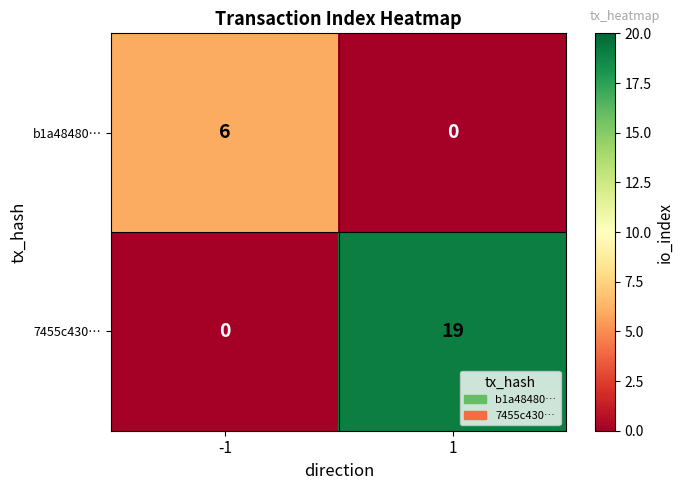

List the series in order of their peak value, highest first.

7455c430…, b1a48480…